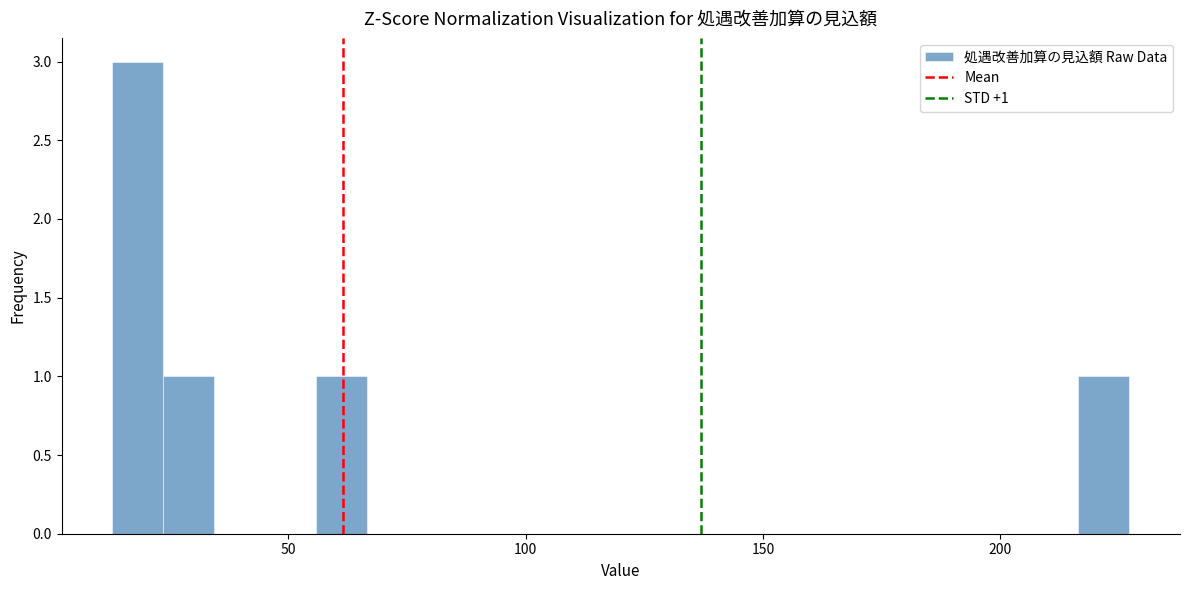

Read against the x-axis, roughly where is the centre of the tallest bar?

20